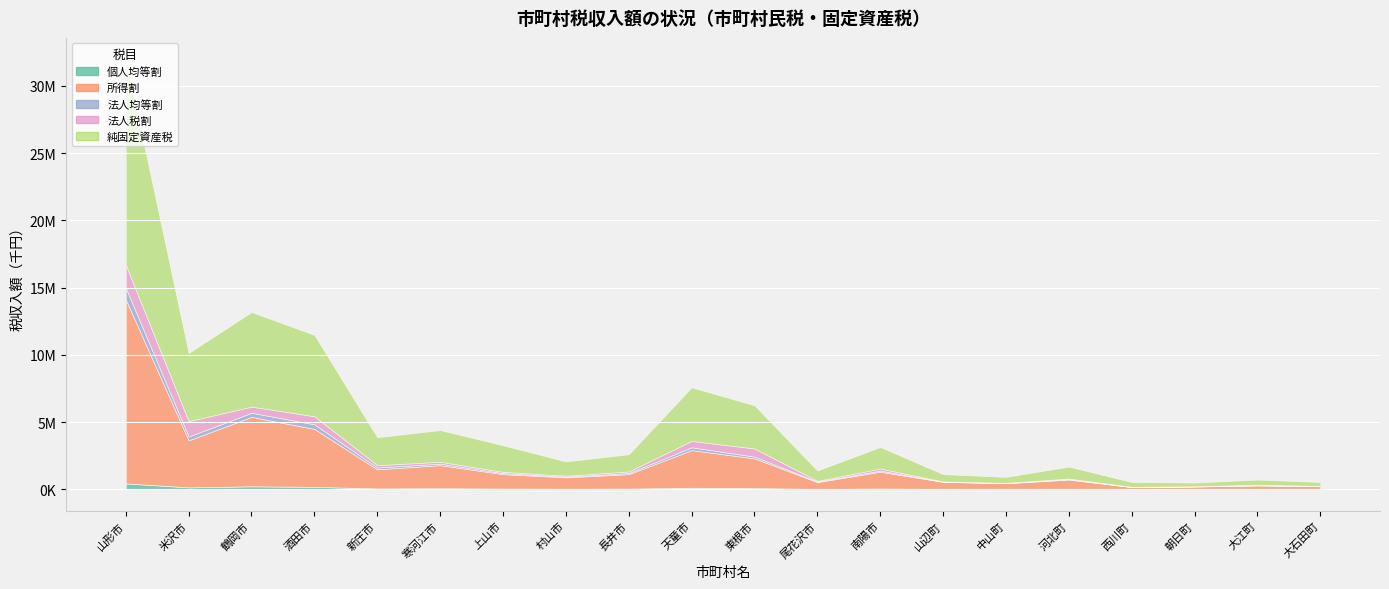

Which series has the largest total across all categories?

純固定資産税